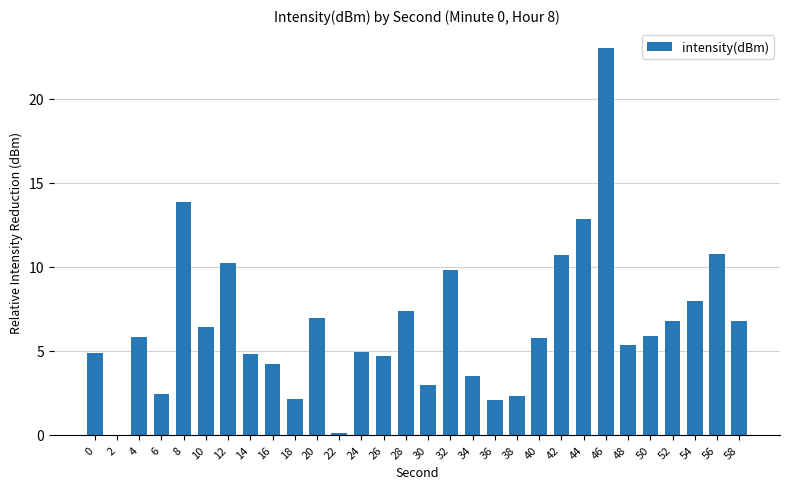

At which label does the data first exceed 5?

4